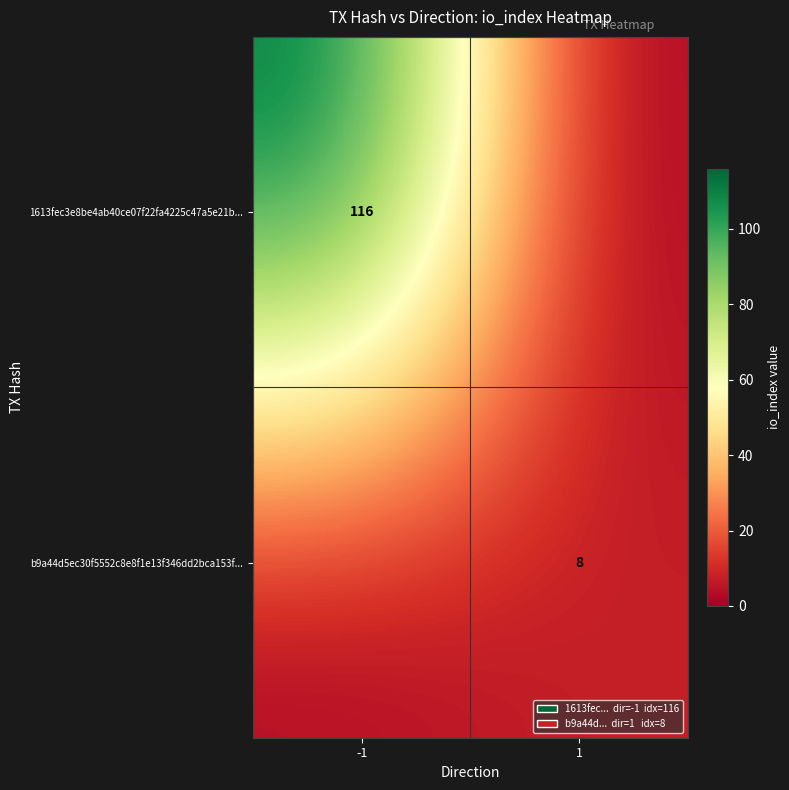

Is it true that 1613fec3e8be4ab40ce07f22fa4225c47a5e21b... equals 116 at -1?

True